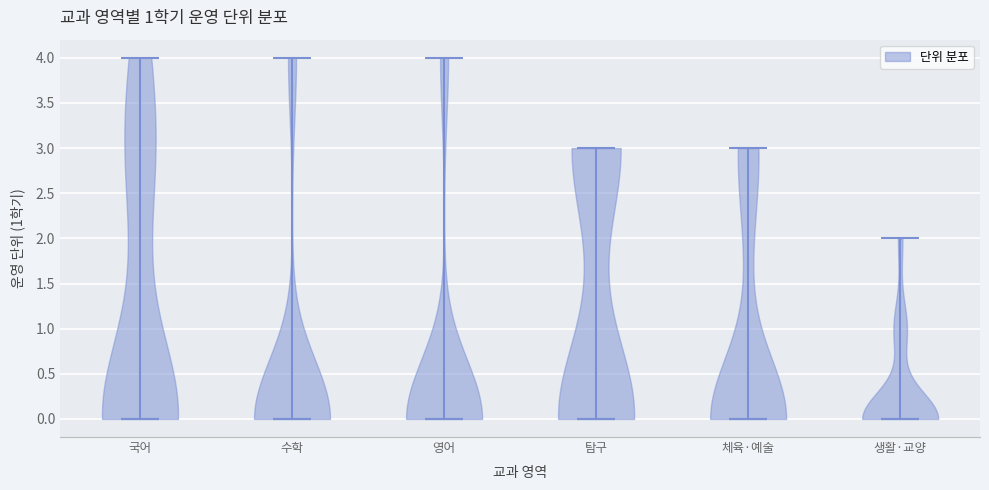

What is the highest point the violin for 수학 reaches on the y-axis? The values are not printed on the chart, so give them approximately, as read against the axis.

4